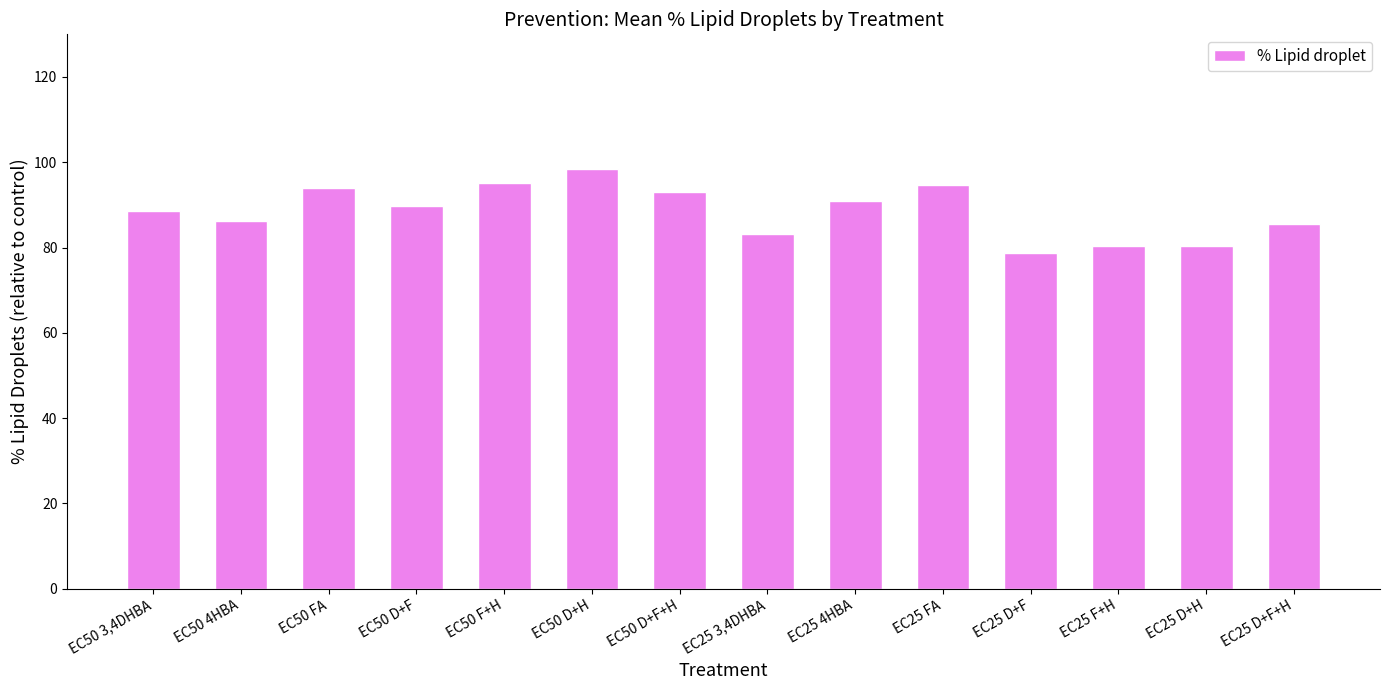

What is the change in value from EC50 D+F to EC25 D+F+H?

-4.1